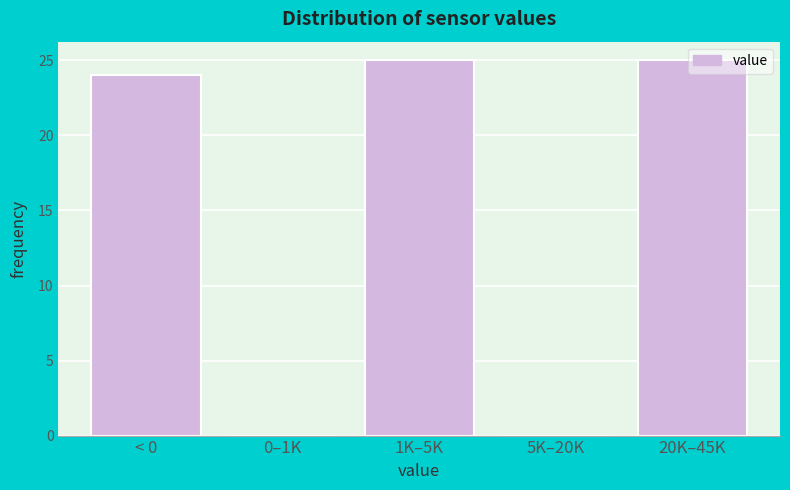

What is the sum of all values?

74